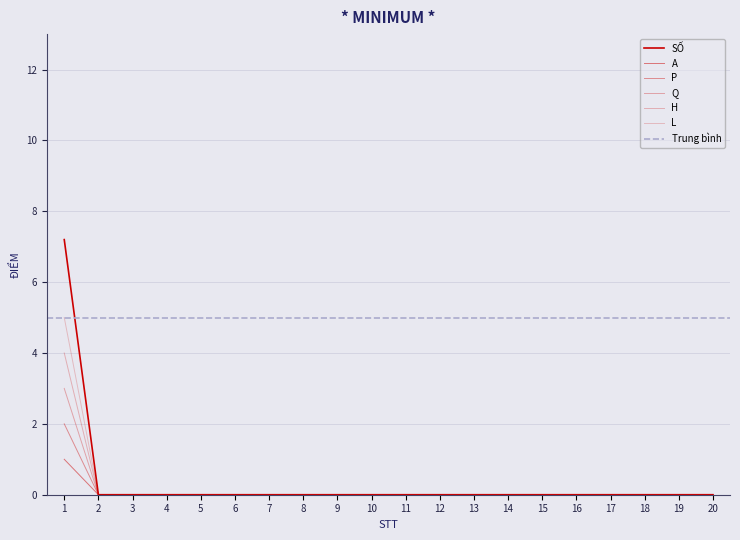

Rank the series at 19 from highest to lowest value.

A, P, Q, H, L, SỐ